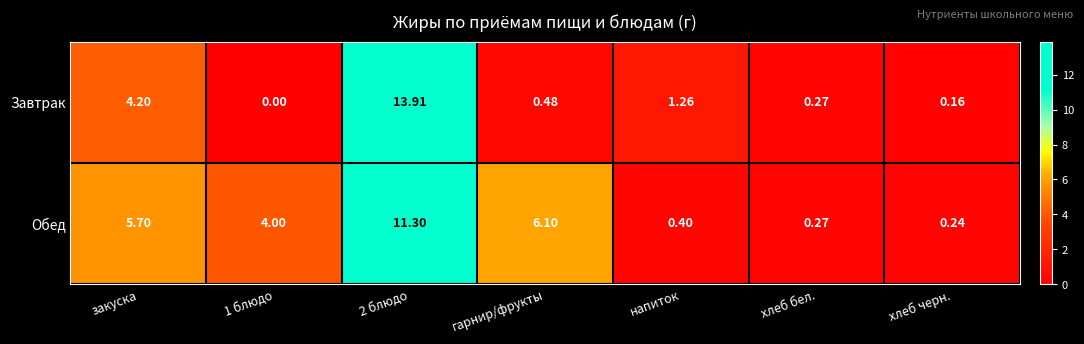

Which series has the largest total across all categories?

Обед